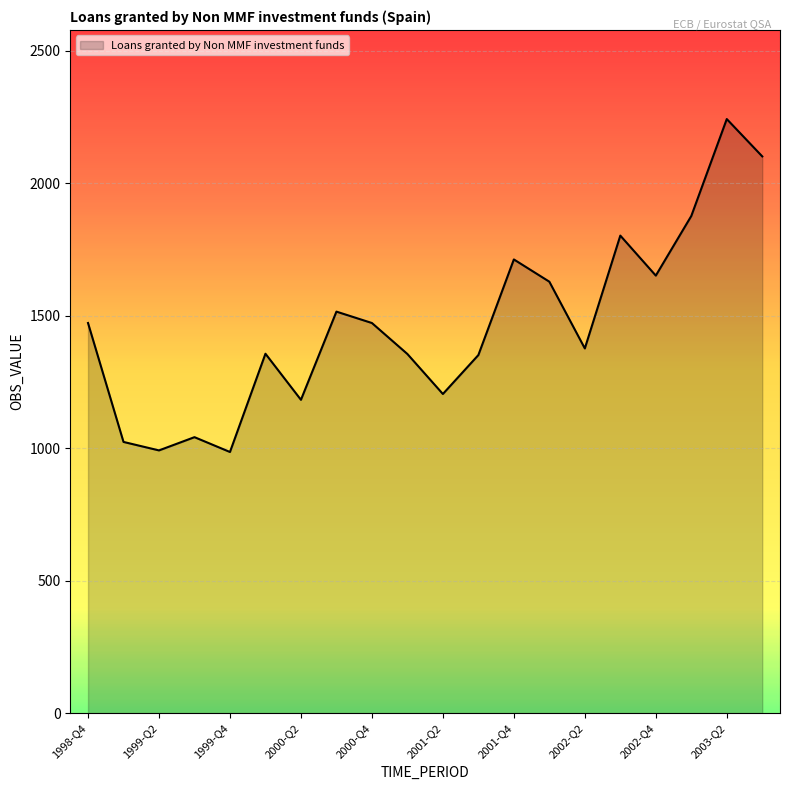

How many series are shown in this chart?

1